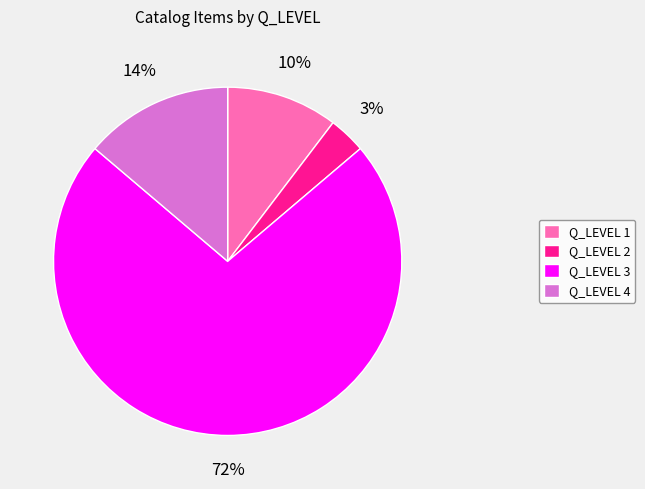

To the nearest percent, what is the average slice percentage?

25%